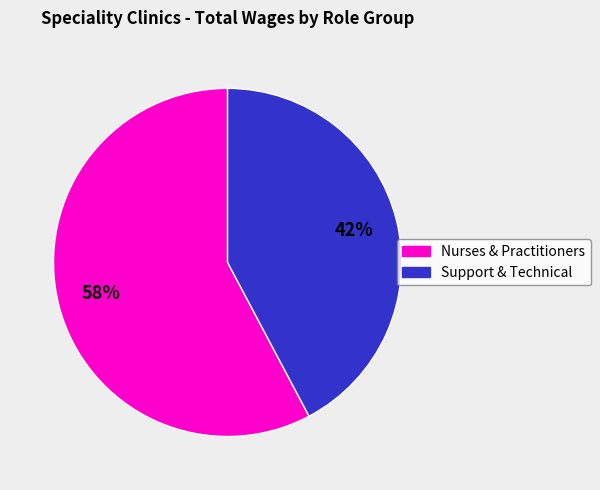

To the nearest percent, what is the difference between the largest and smallest slice percentages?

16%